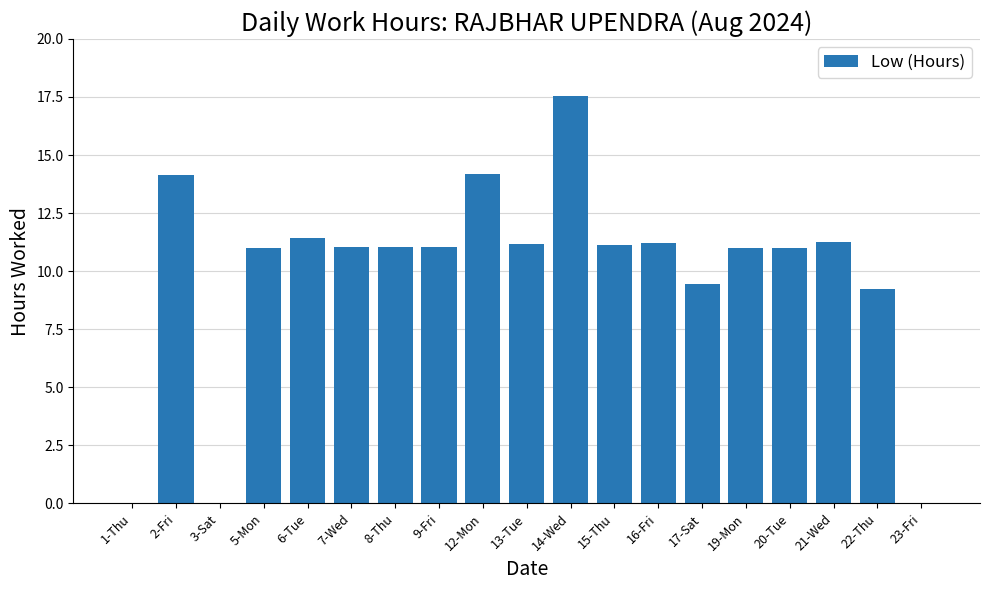

At which label is the value closest to 8?

22-Thu